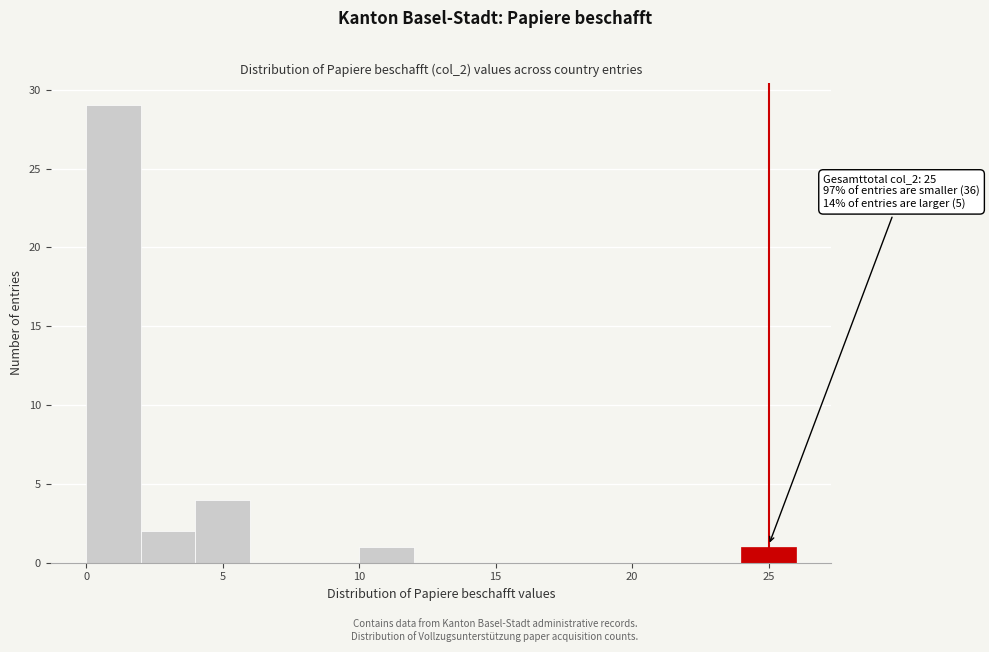

Over which range of the x-axis is the bar tallest?

0 to 2